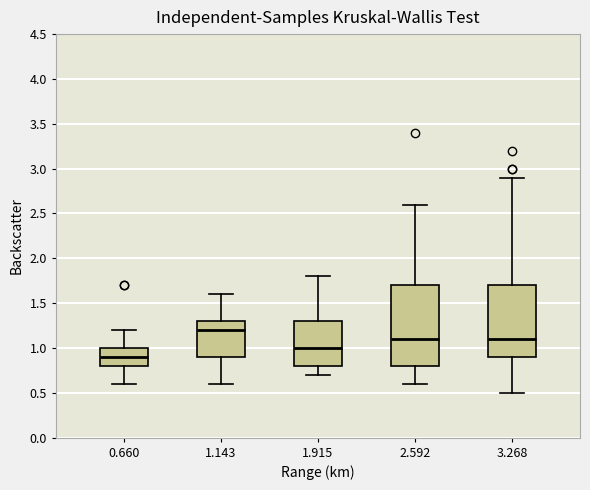

Where does the median line of the box at x = 3.268 sit on the y-axis? The values are not printed on the chart, so give them approximately, as read against the axis.

1.1